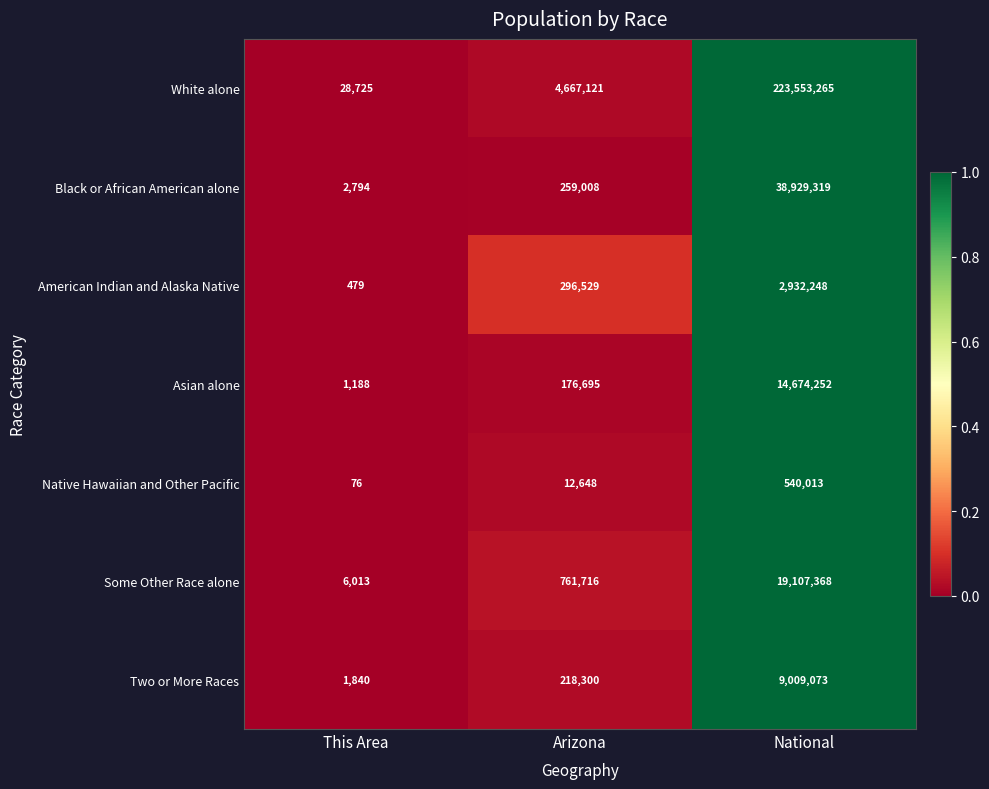

What is the approximate value of Some Other Race alone at This Area, to the nearest 10?

6010